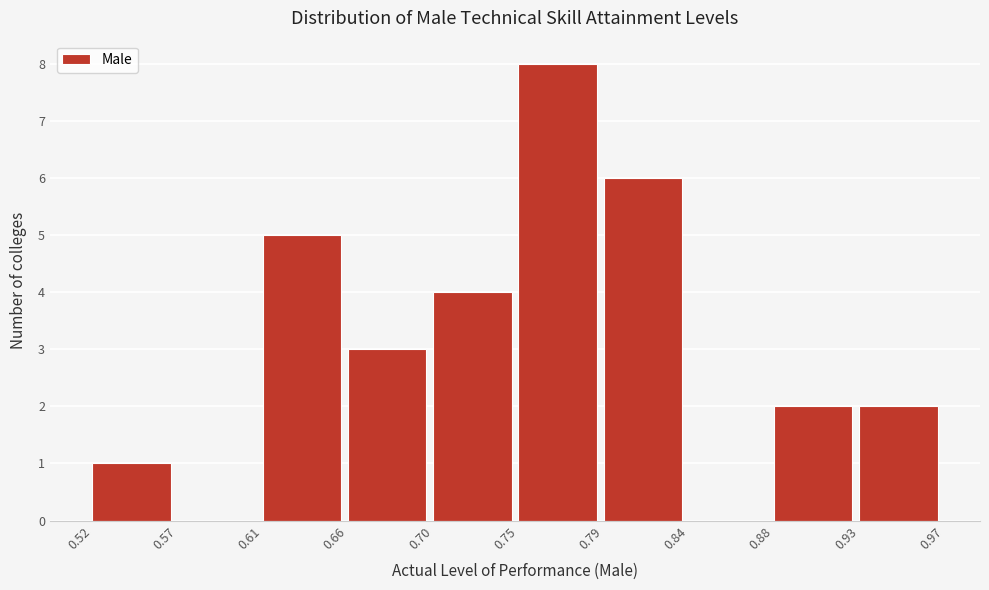

Reading left to right, what are all the values shown in this chart?

0.52=1	0.57=0	0.61=5	0.66=3	0.70=4	0.75=8	0.79=6	0.84=0	0.88=2	0.93=2